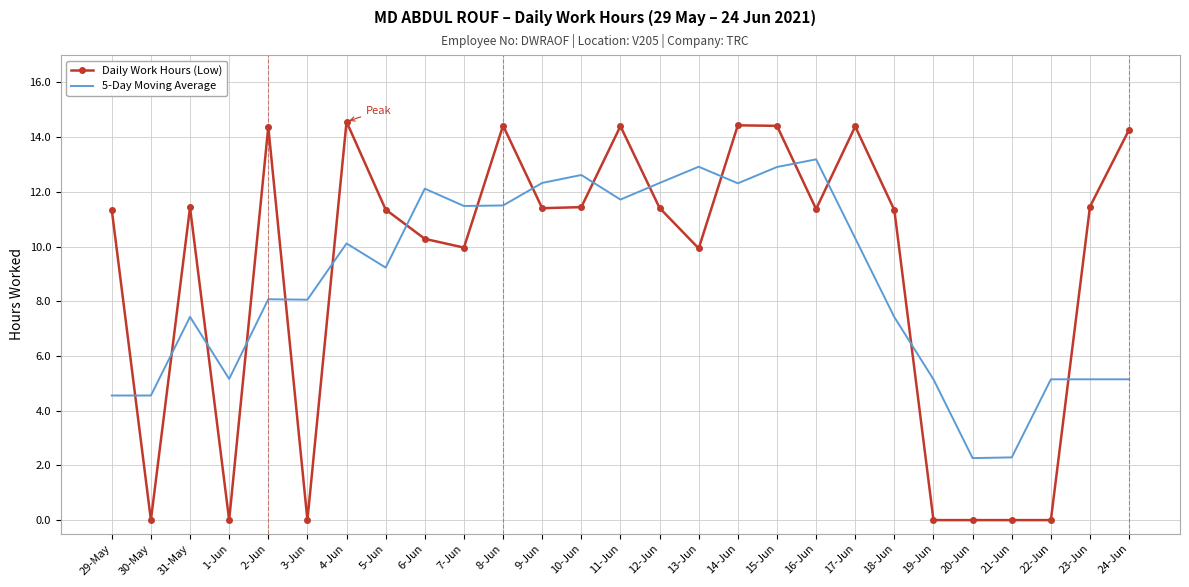

True or false: Daily Work Hours (Low) and 5-Day Moving Average intersect in this chart.

True